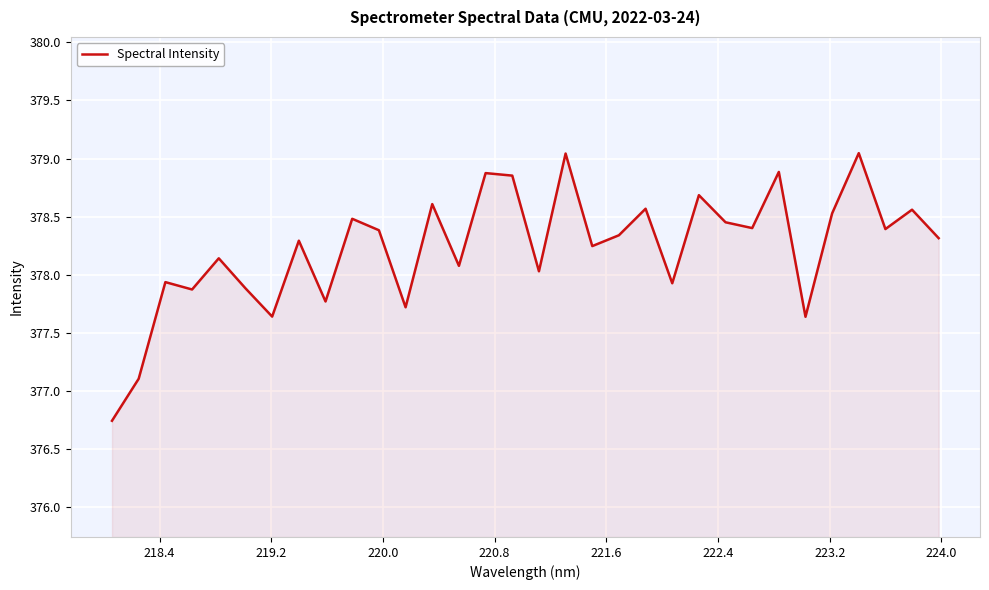

How many lines are shown in the chart?

1